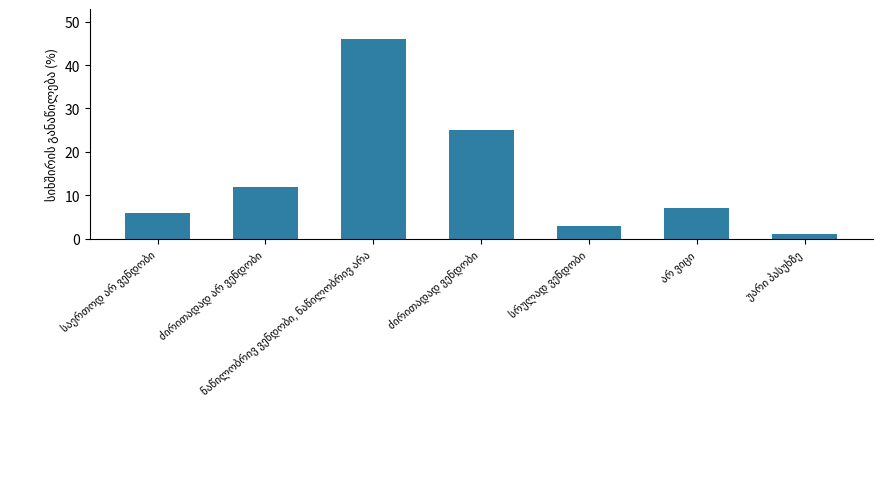

What is the value of the 2nd bar from the left?

12